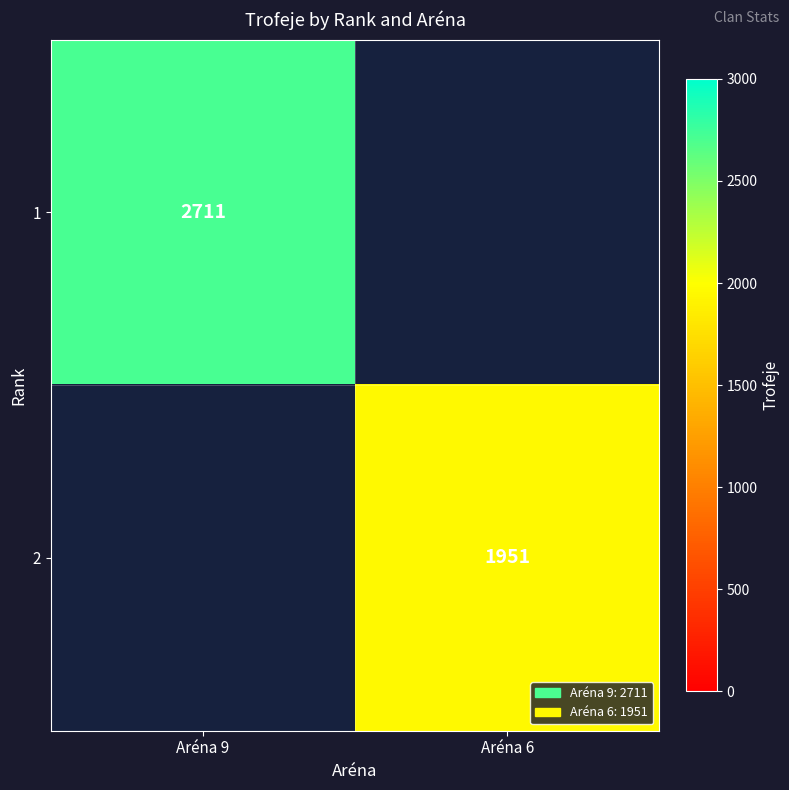

The 2 series shows 1951 at Aréna 6. True or false?

True